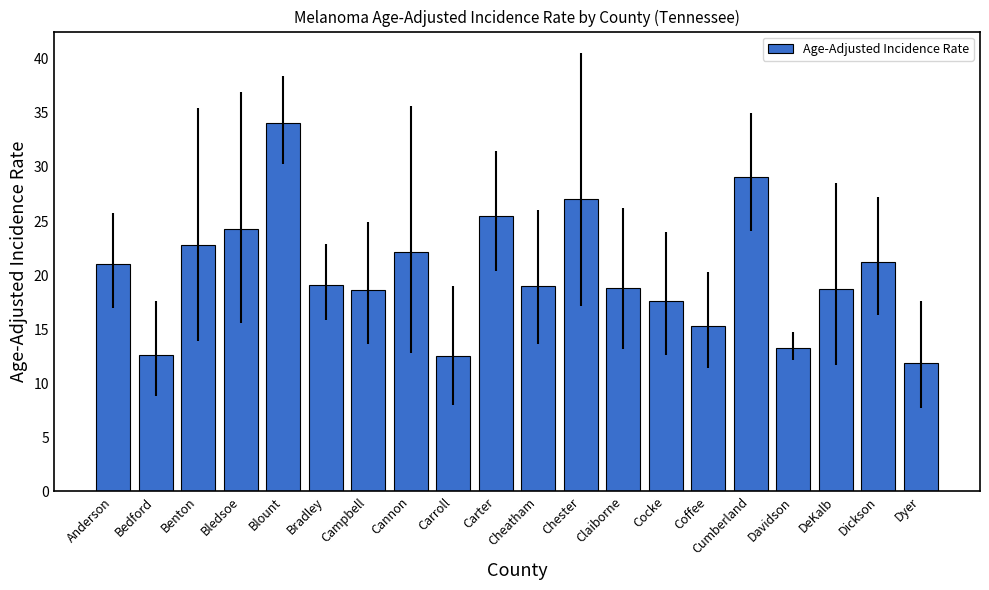

What is the label of the 20th bar from the right?

Anderson